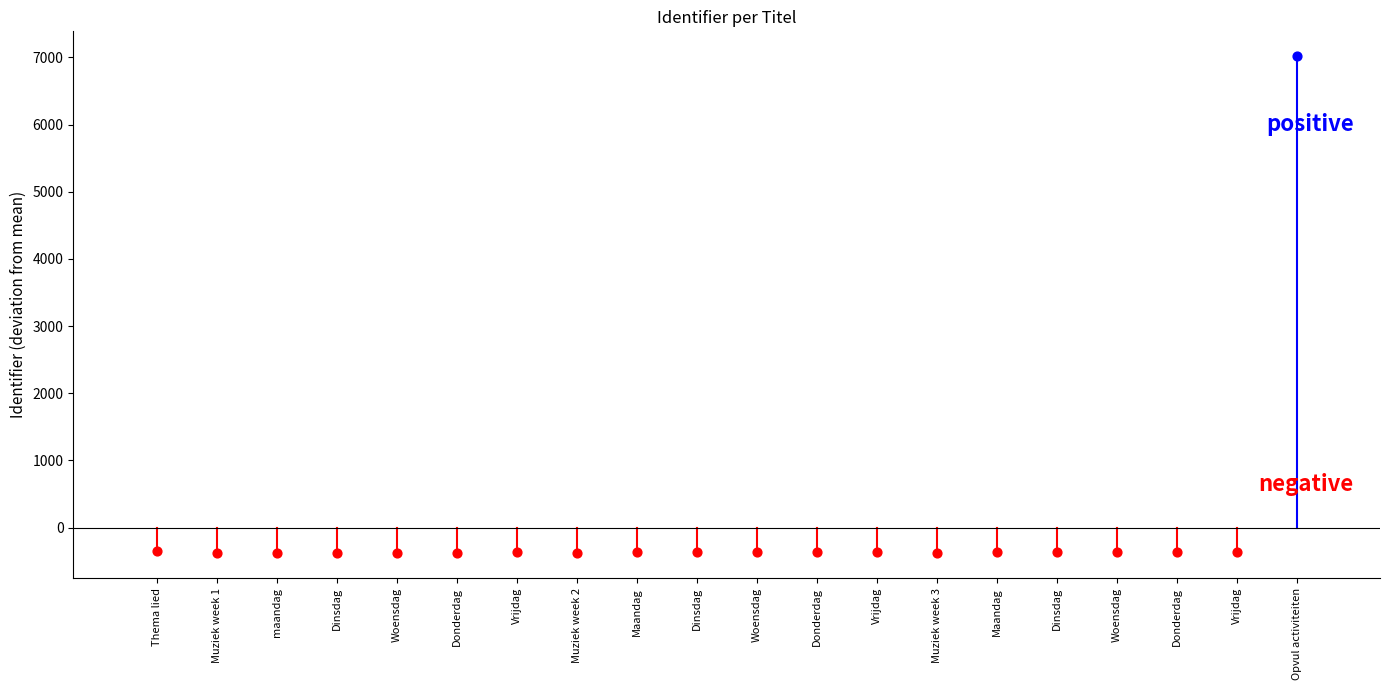

What is the change in value from Donderdag to Vrijdag?

+1